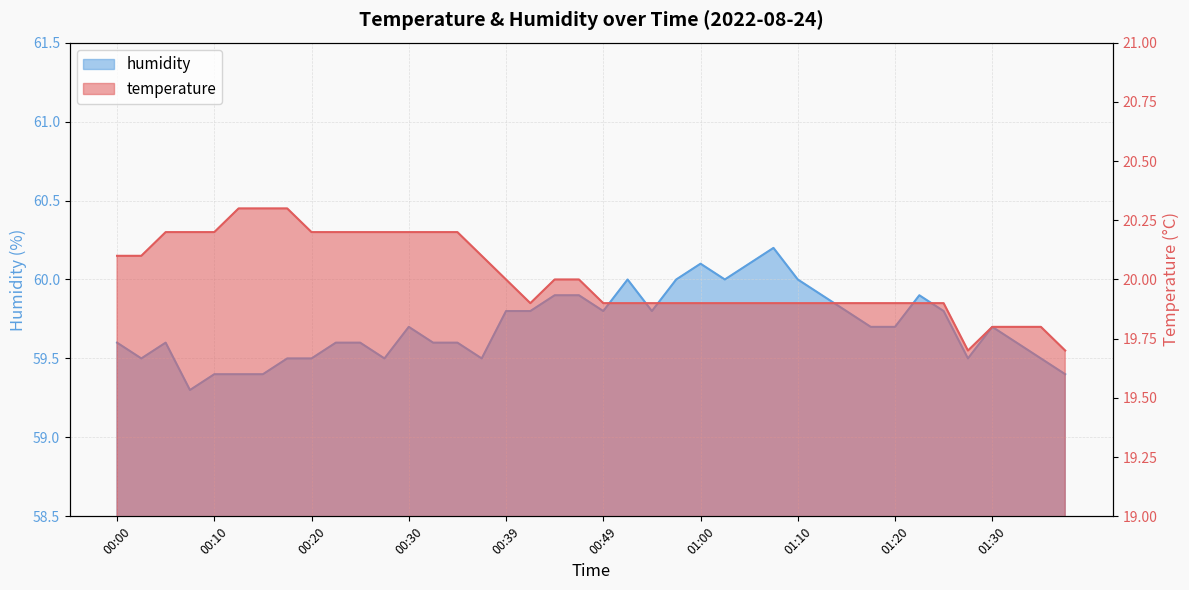

What is the approximate value of temperature at 01:25?

19.9